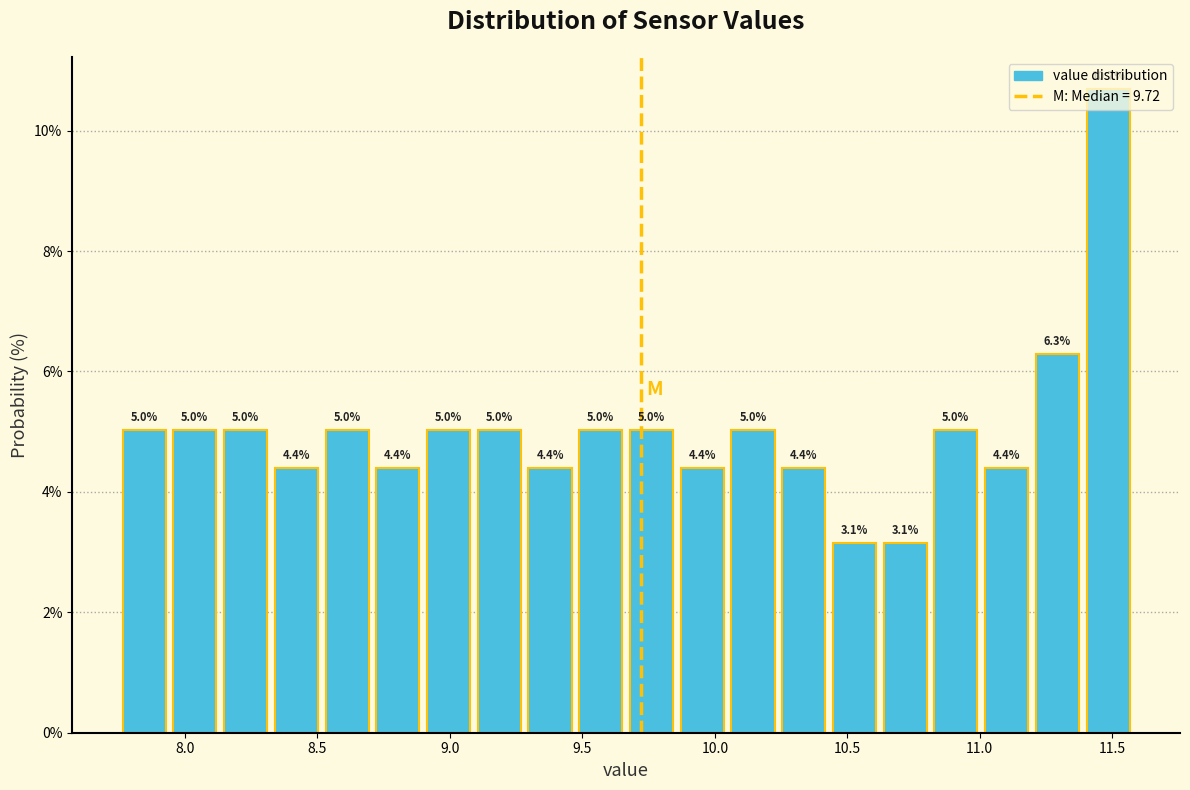

Read against the x-axis, roughly where is the centre of the tallest bar?

11.50